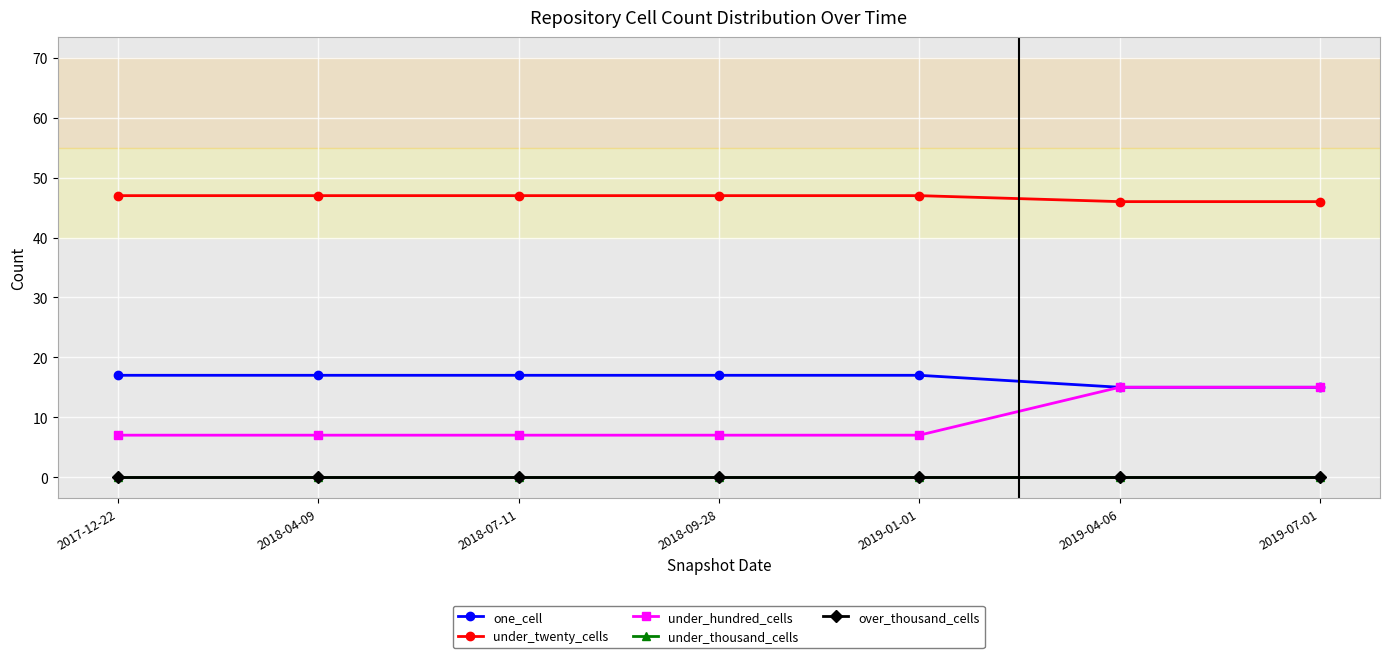

Does the chart have visible grid lines?

Yes